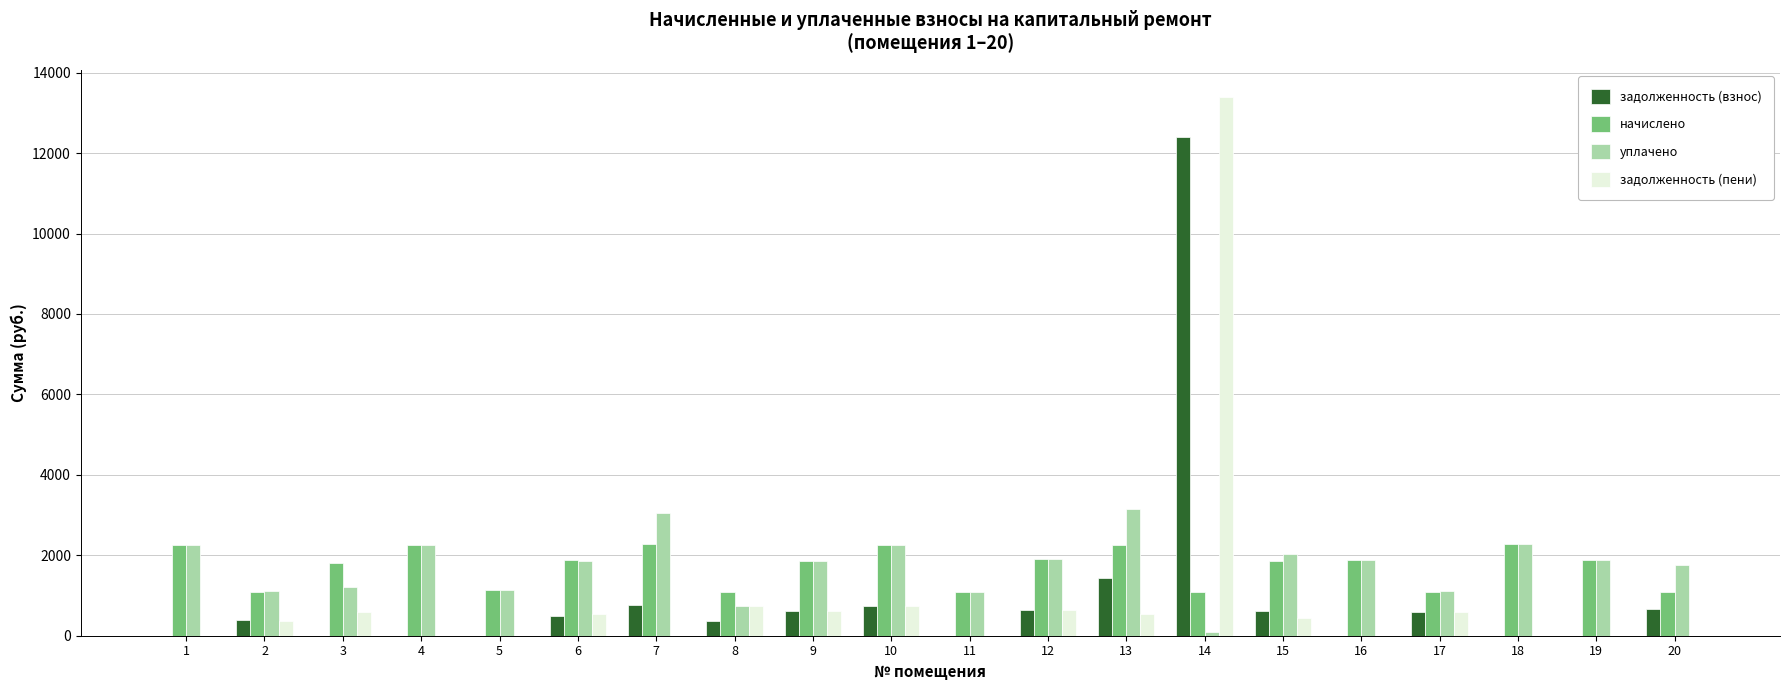

Which category has the highest value in the задолженность (пени) series?

14